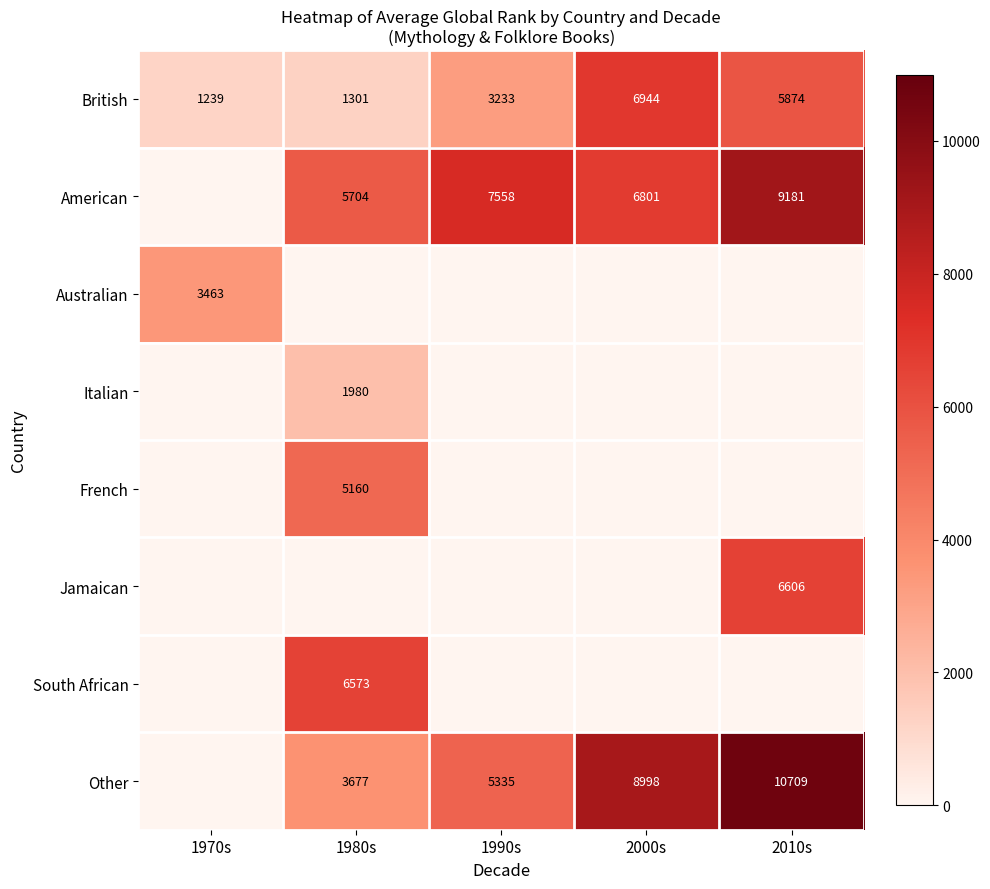

Which category has the highest value across all series?

2010s